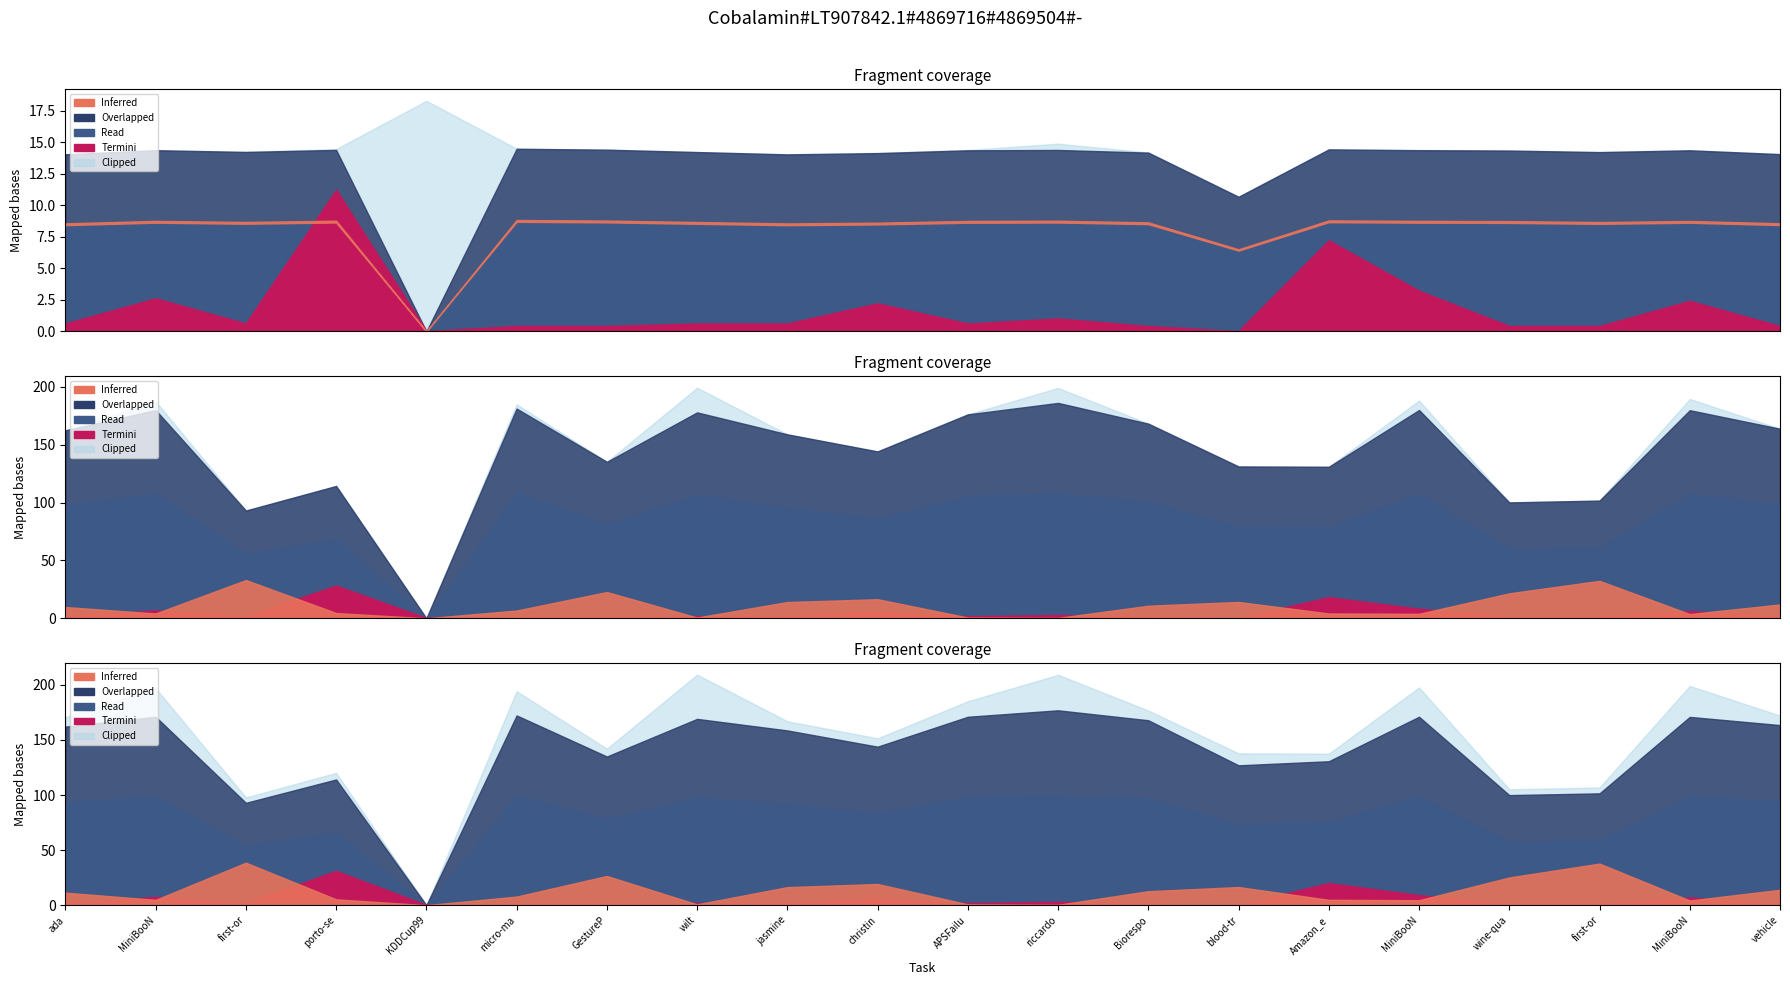

How many data points does each series have?

20